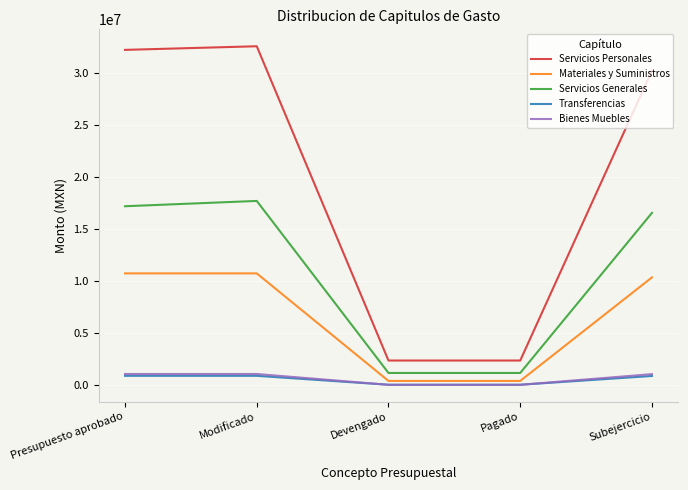

What is the total value across all series at Pagado?

3903518.5